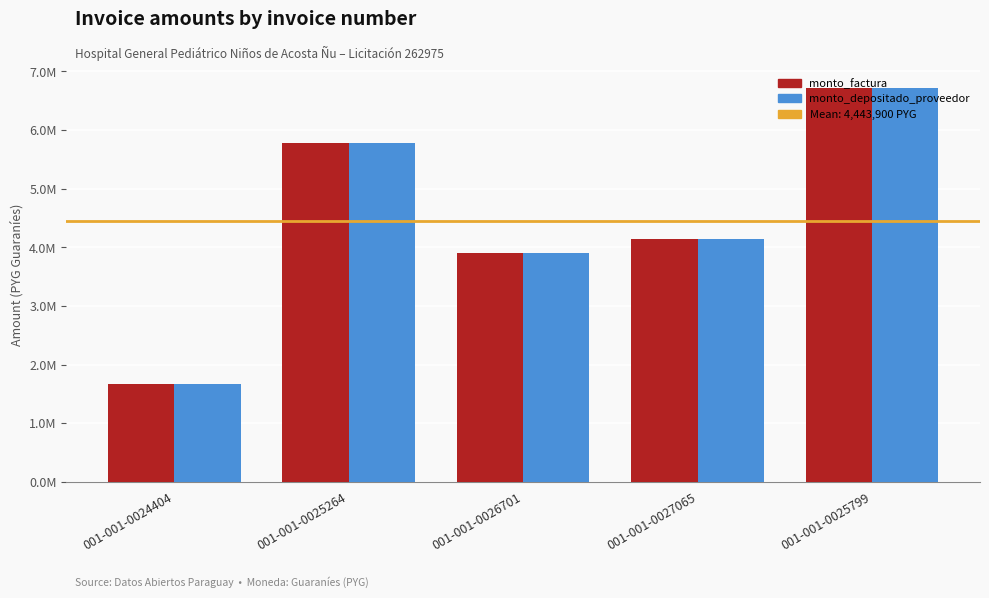

What is the minimum value shown in the chart?

1670000